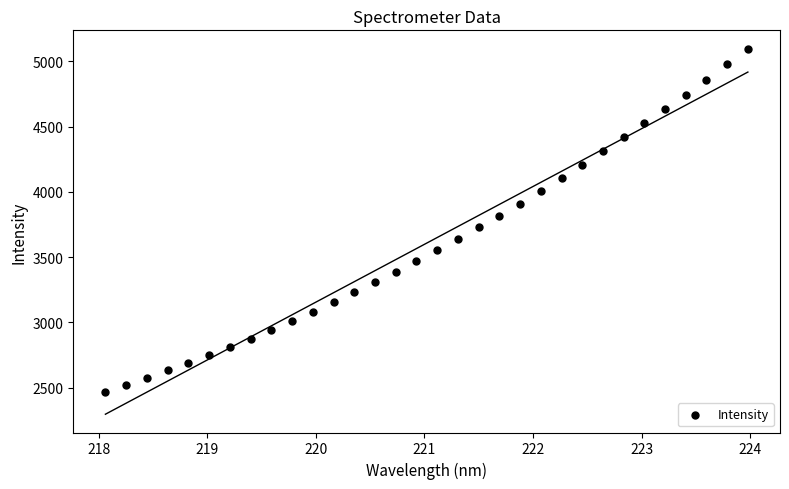

What is the range of Y values (max minus min)?

2627.6